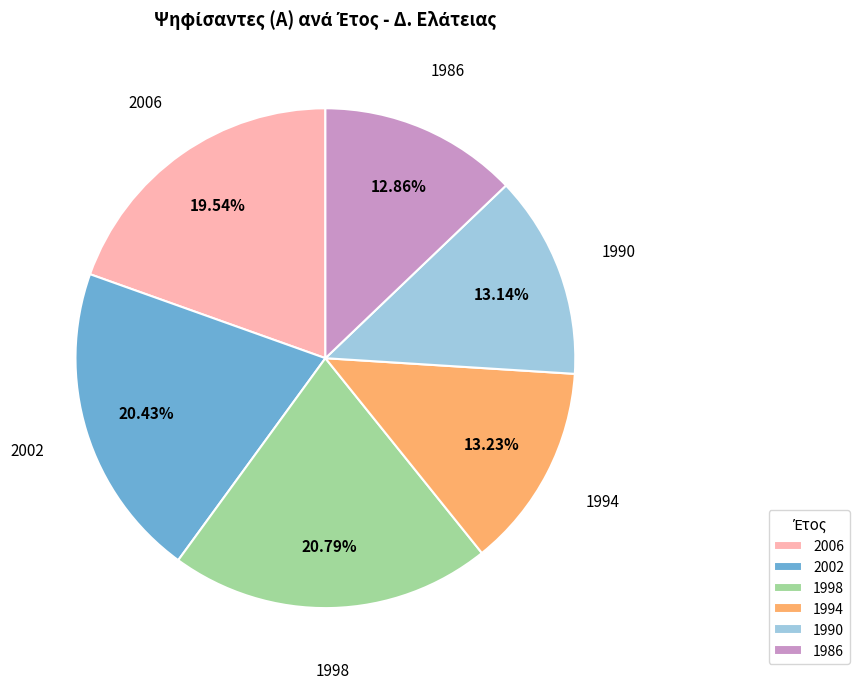

To the nearest percent, what portion does 1998 represent?

21%